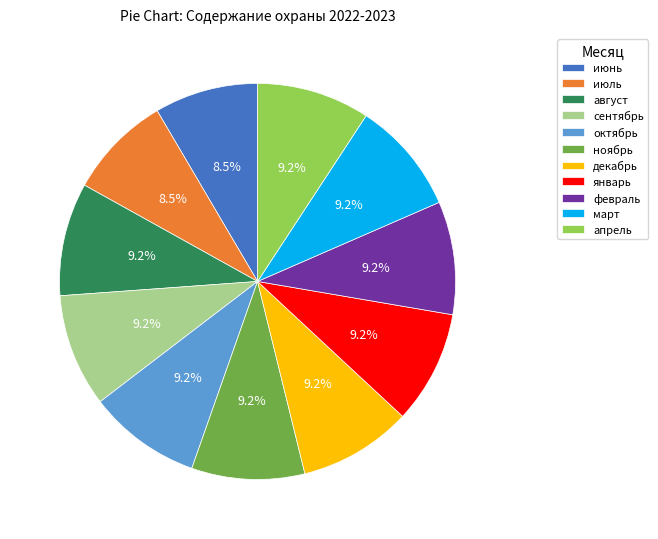

What percentage do июль and январь together represent?

17.7%